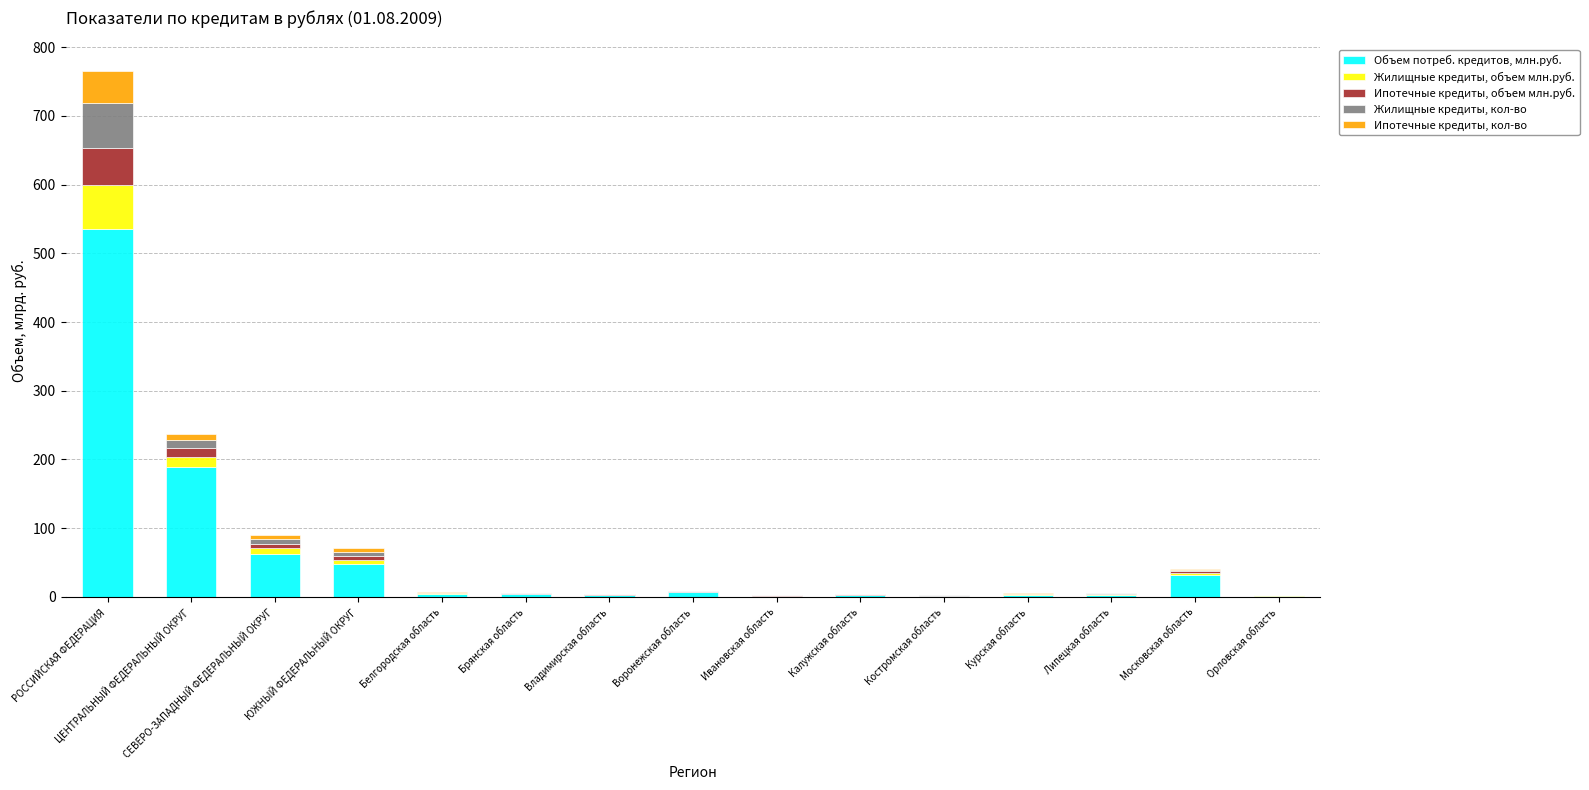

What is the sum of all Объем потреб. кредитов, млн.руб. values?

900.4